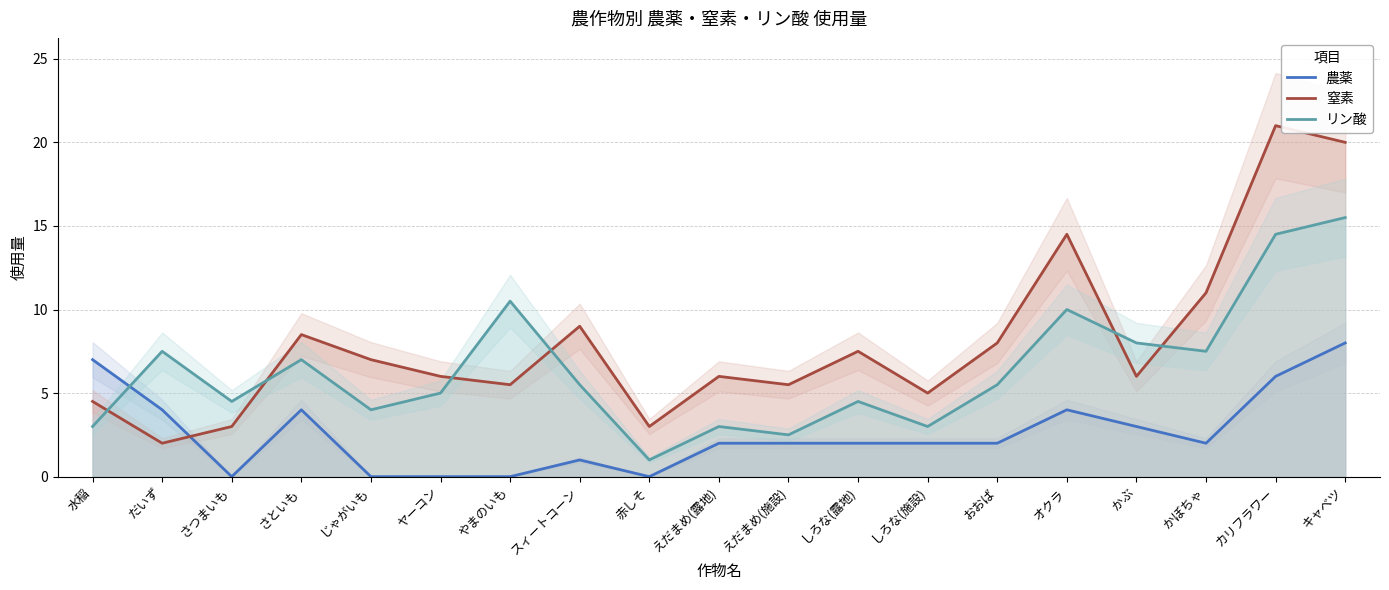

What is the difference between the 窒素 values at ヤーコン and じゃがいも?

1.0